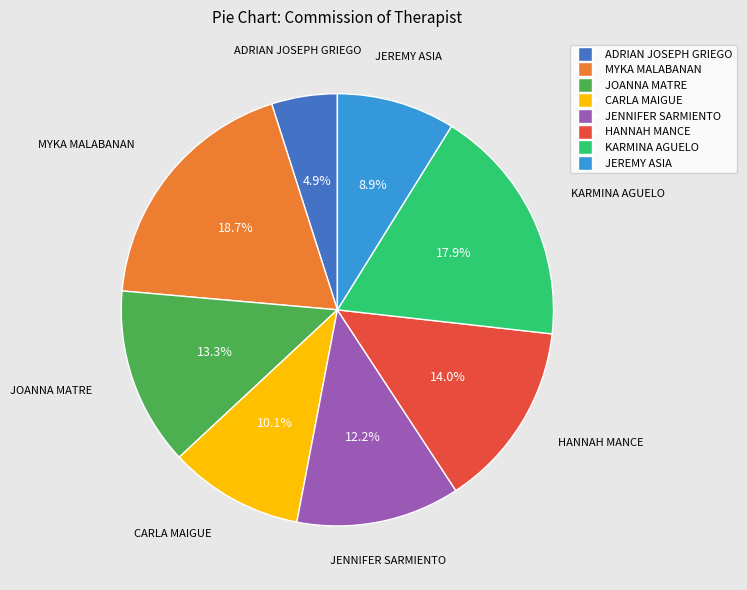

What is the ratio of the value at JOANNA MATRE to the value at JENNIFER SARMIENTO?

1.1